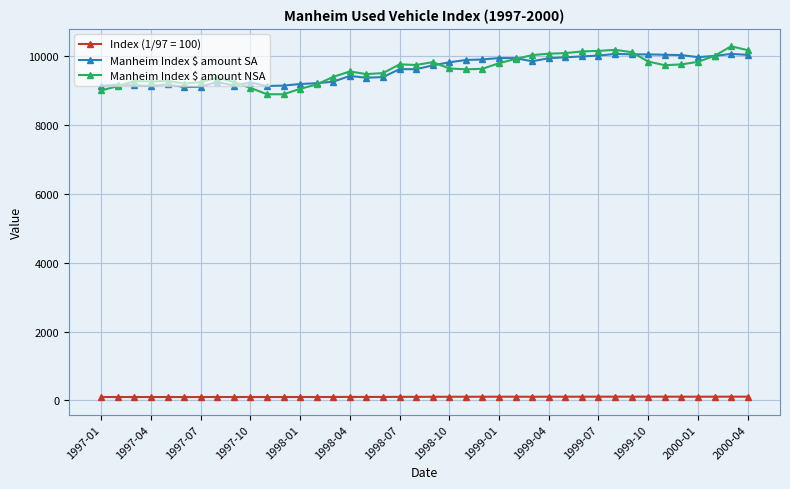

True or false: Manheim Index $ amount SA has more than 2 interior local peaks.

True